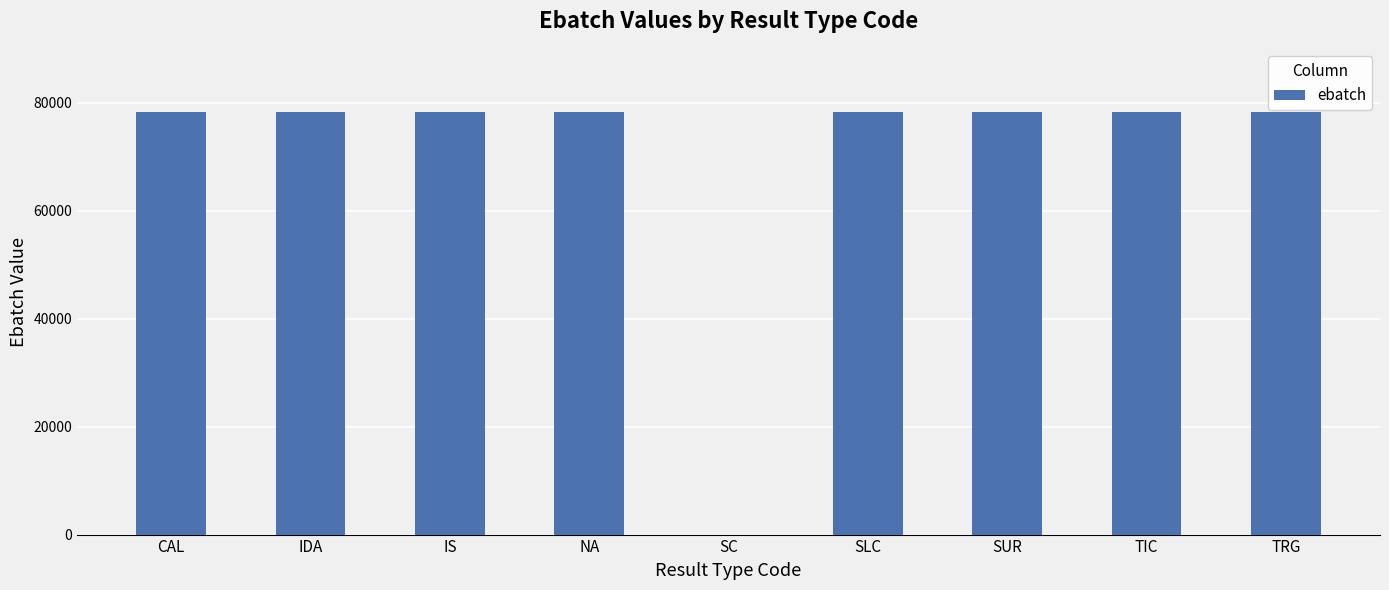

What is the ratio of the value at TRG to the value at IDA?

1.0